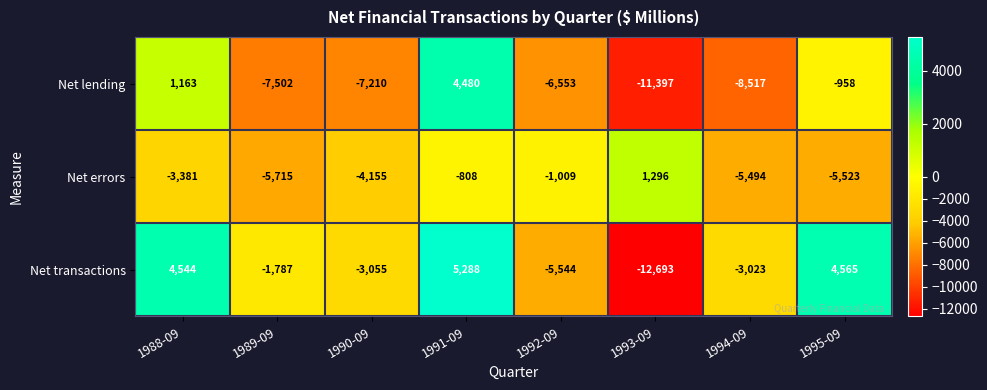

The Net errors series shows -808 at 1991-09. True or false?

True